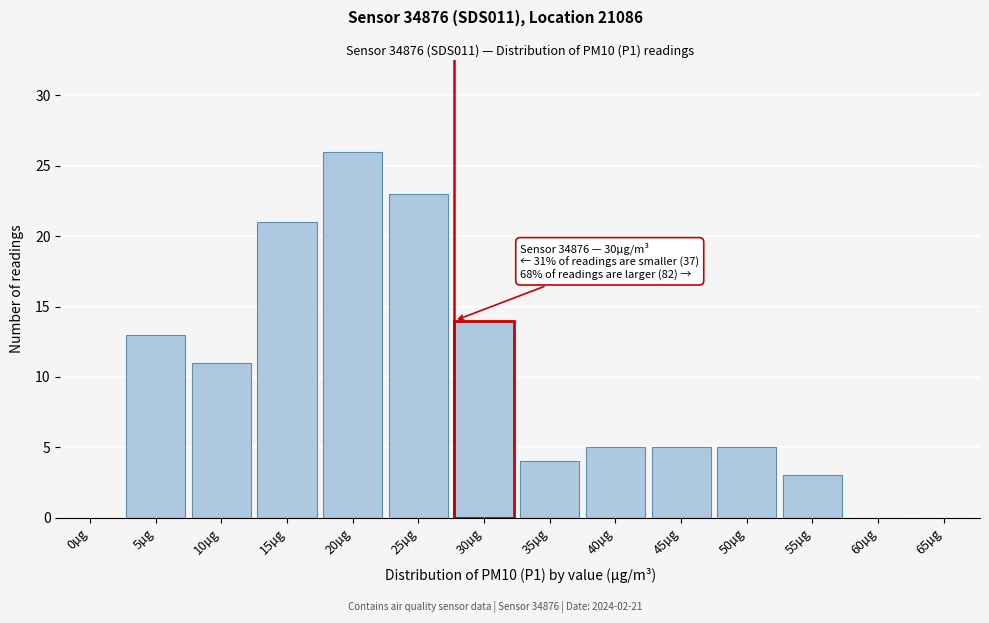

Reading left to right, what are all the values shown in this chart?

0µg=0	5µg=13	10µg=11	15µg=21	20µg=26	25µg=23	30µg=14	35µg=4	40µg=5	45µg=5	50µg=5	55µg=3	60µg=0	65µg=0